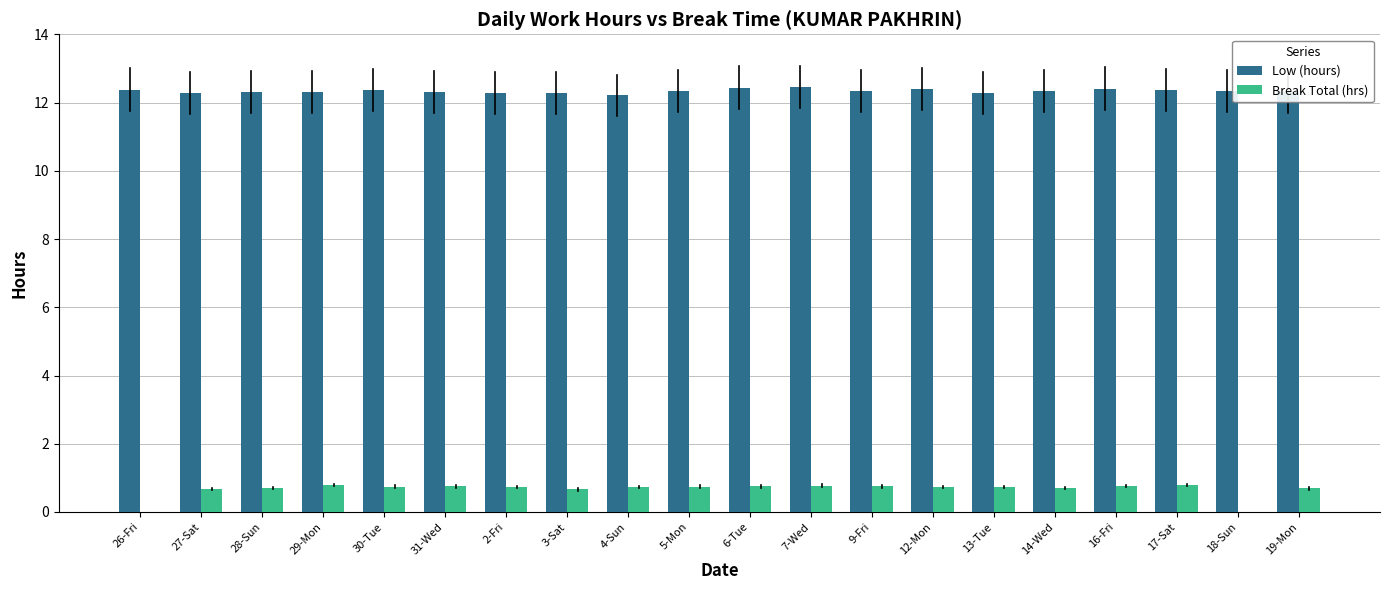

Is the value of Break Total (hrs) at 12-Mon greater than the value of Low (hours) at 6-Tue?

No